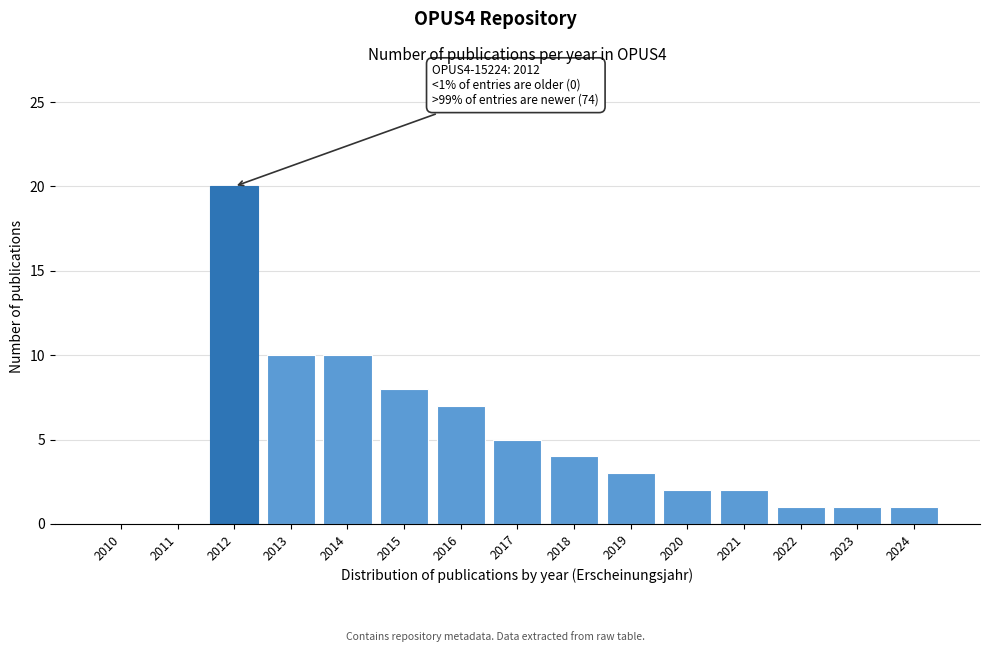

Reading left to right, extract all data points from this chart.

2010=0	2011=0	2012=20	2013=10	2014=10	2015=8	2016=7	2017=5	2018=4	2019=3	2020=2	2021=2	2022=1	2023=1	2024=1